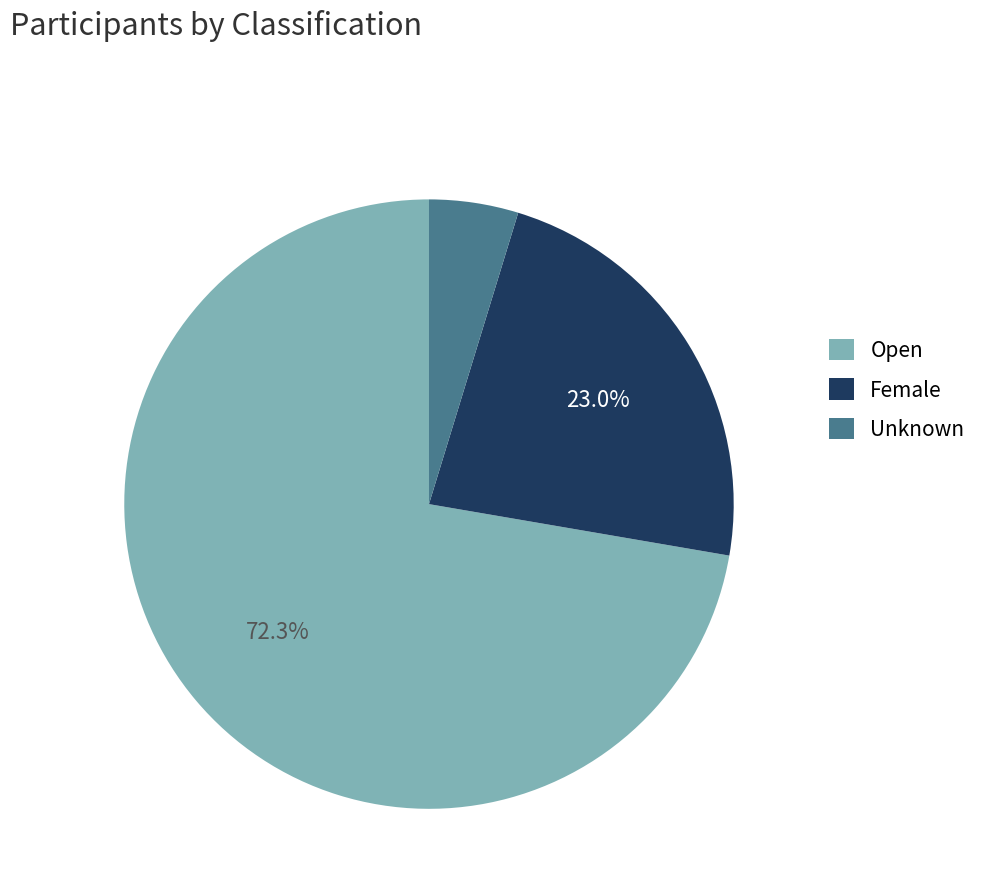

To the nearest percent, what portion does Unknown represent?

5%